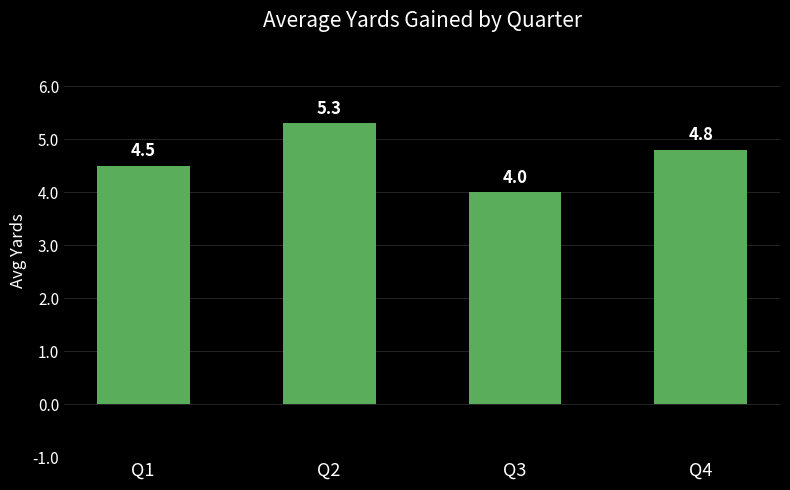

What is the sum of the values at Q1 and Q3?

8.5